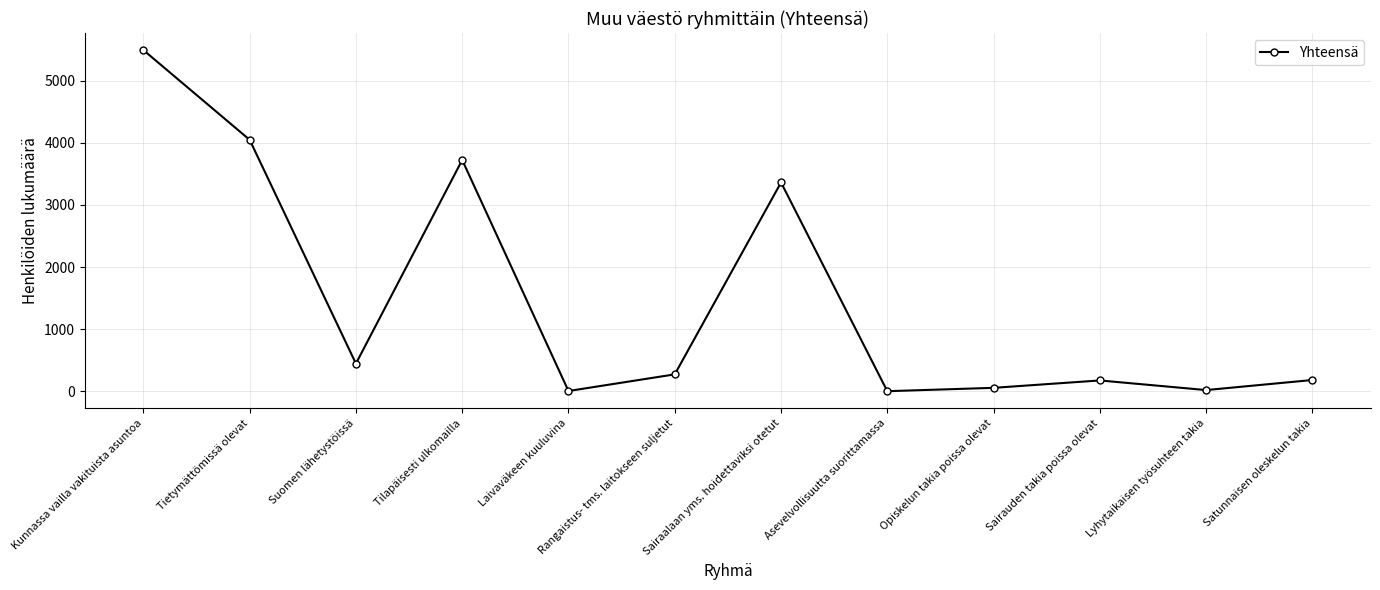

How many points are lower than both their immediate neighbors (excluding endpoints)?

4